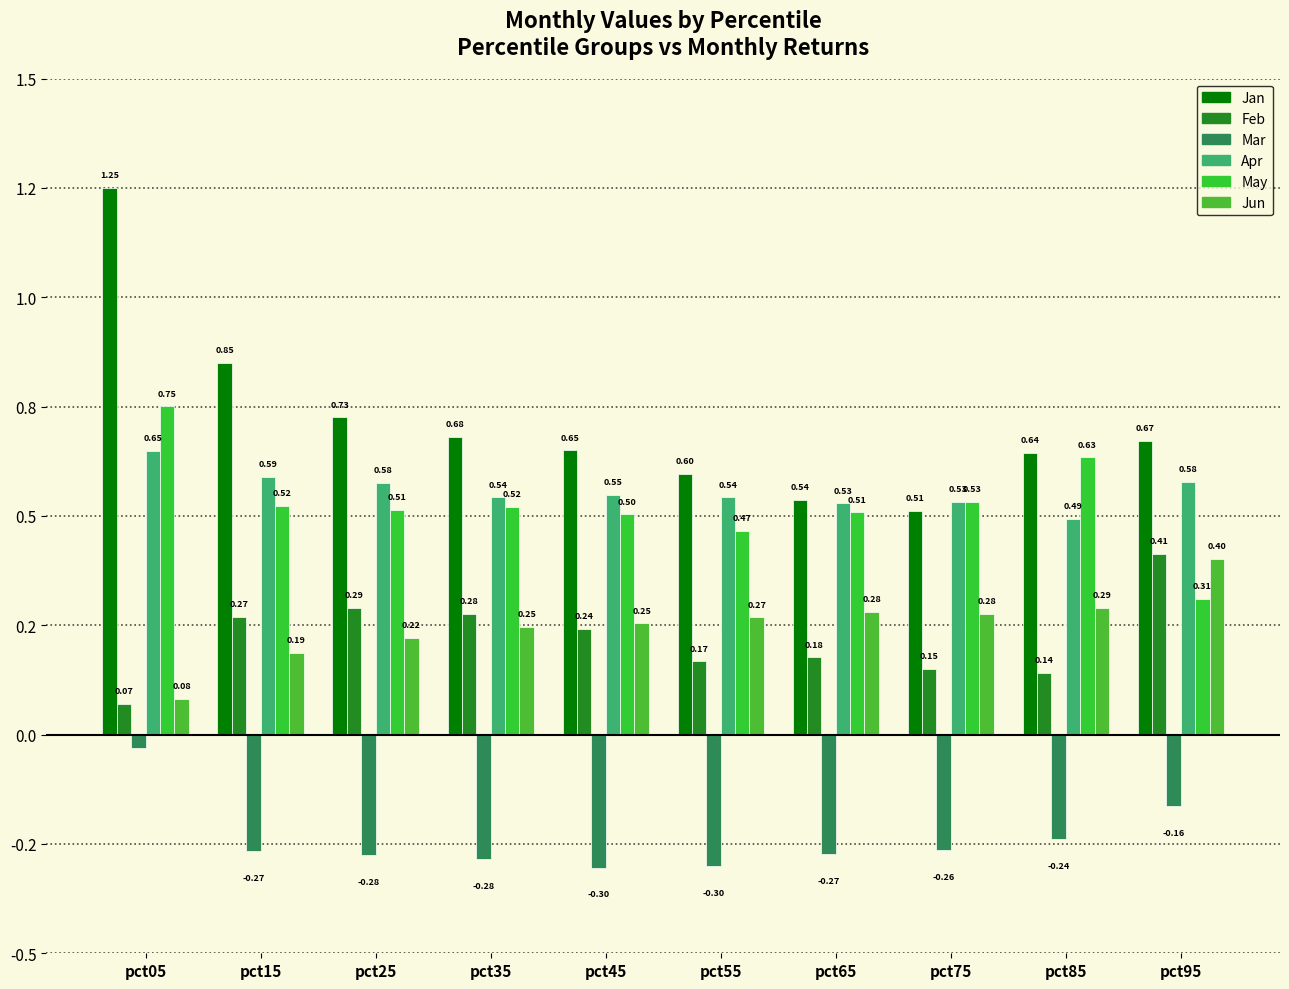

What is the value of the Jan bar at the 3rd from the left?

0.7